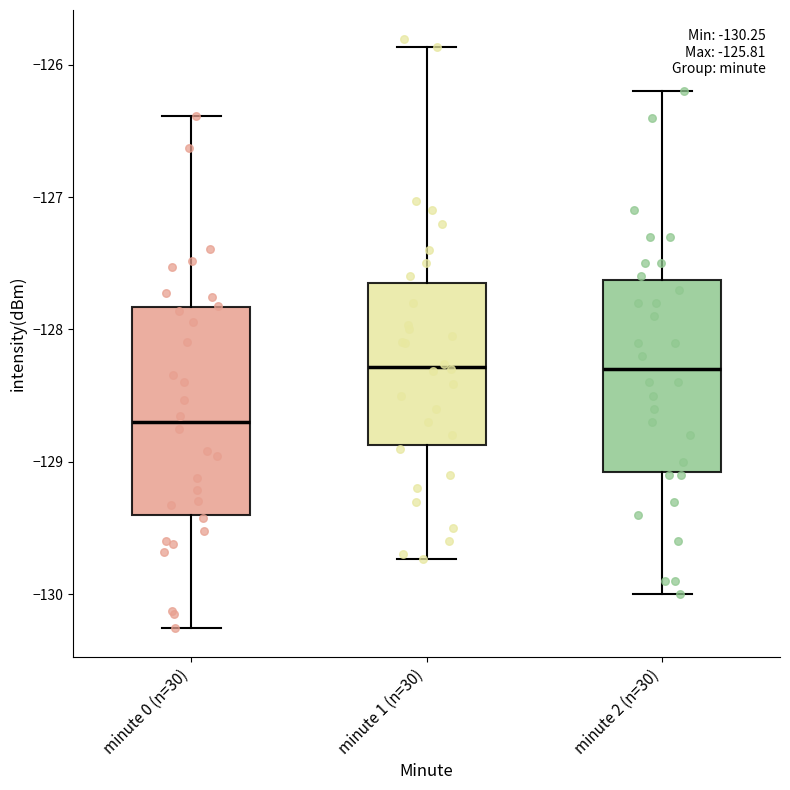

Which box is the tallest, from its lower edge to its upper edge?

minute 0 (n=30)